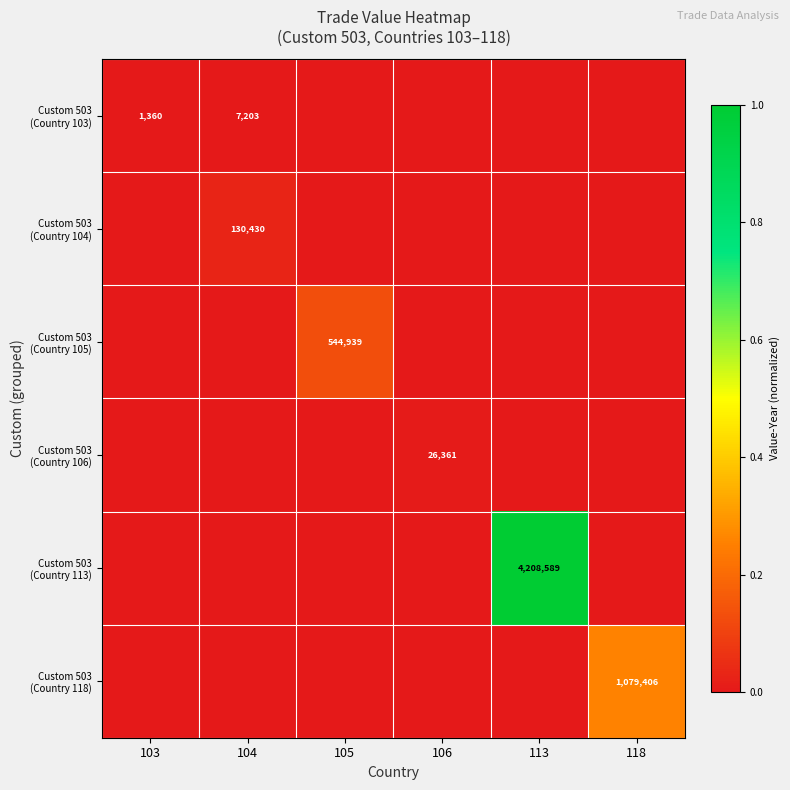

List the series in order of their peak value, highest first.

Custom 503 (Country 113), Custom 503 (Country 118), Custom 503 (Country 105), Custom 503 (Country 104), Custom 503 (Country 106), Custom 503 (Country 103)